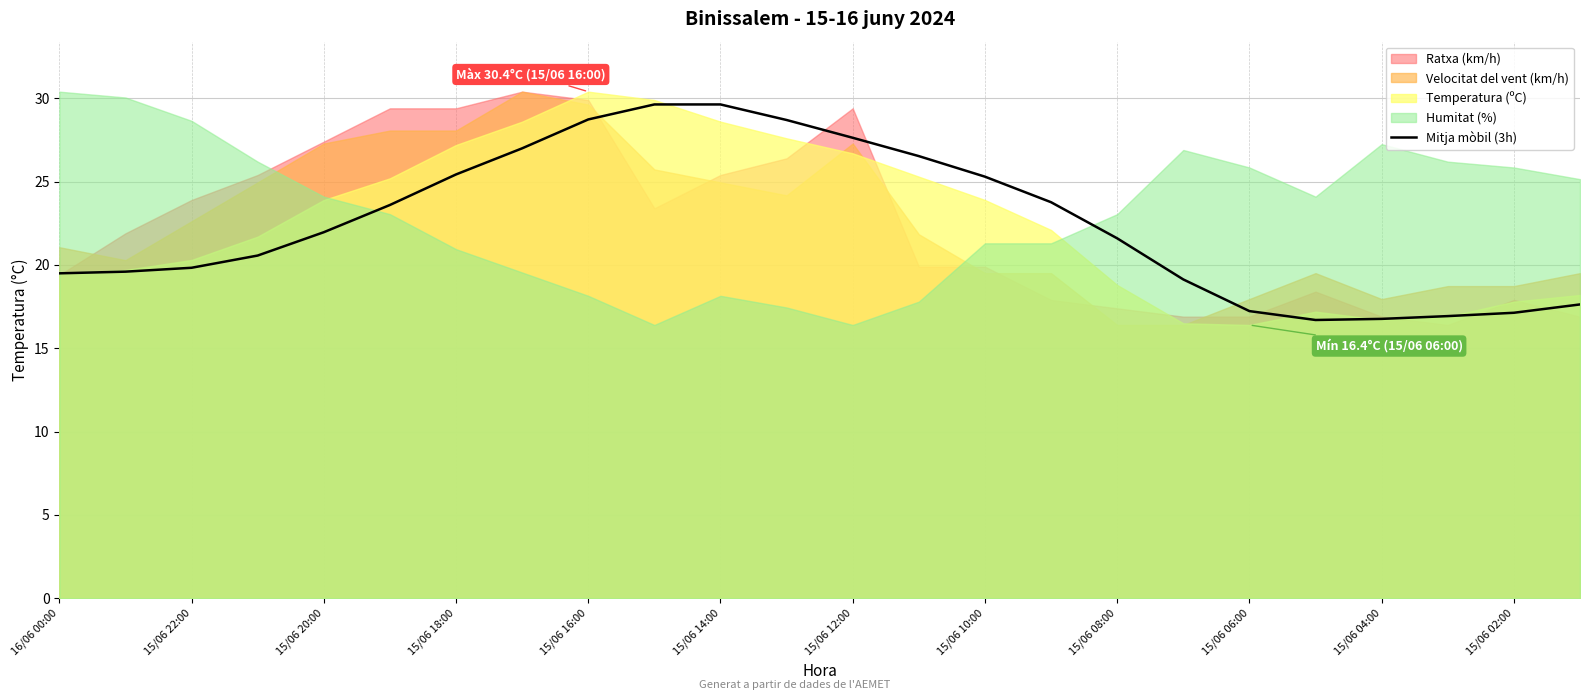

What is the difference between the maximum and second lowest values?

12.9